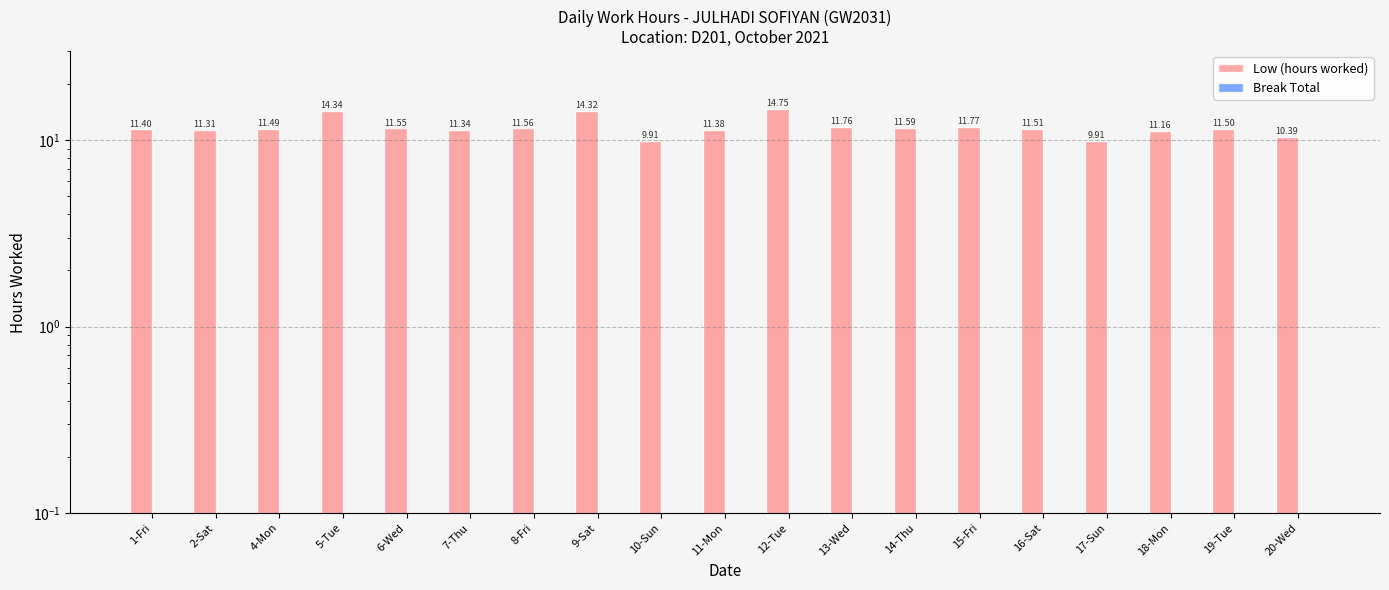

The Low (hours worked) series shows 9.9 at 17-Sun. True or false?

True